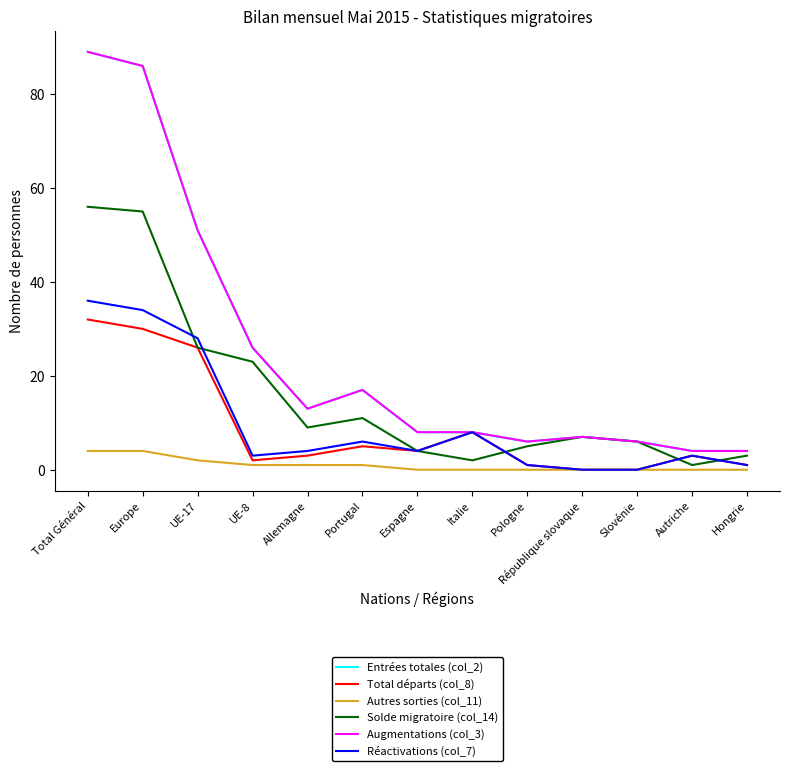

What is the value of the Augmentations (col_3) point at the 9th from the left?

6